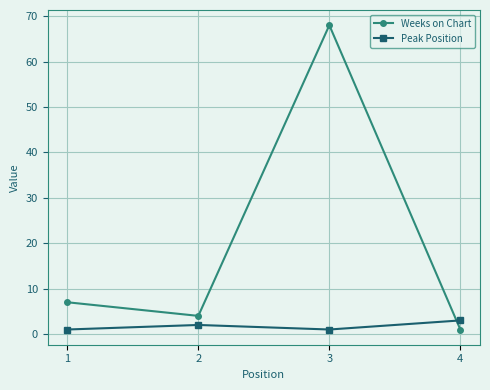

What is the value of the Weeks on Chart point at the 4th from the left?

1